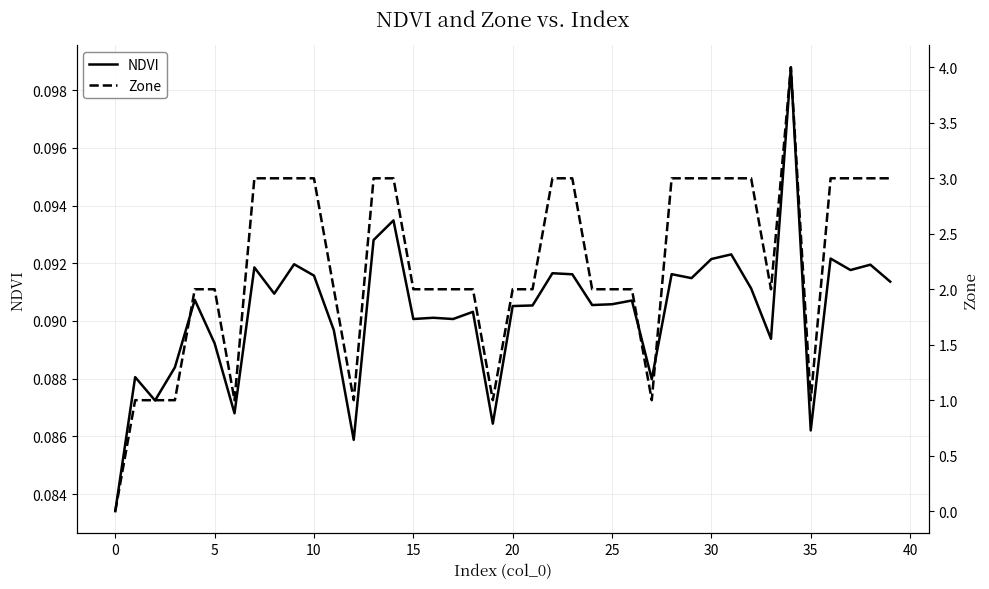

How many Zone values are between 2 and 3?

30